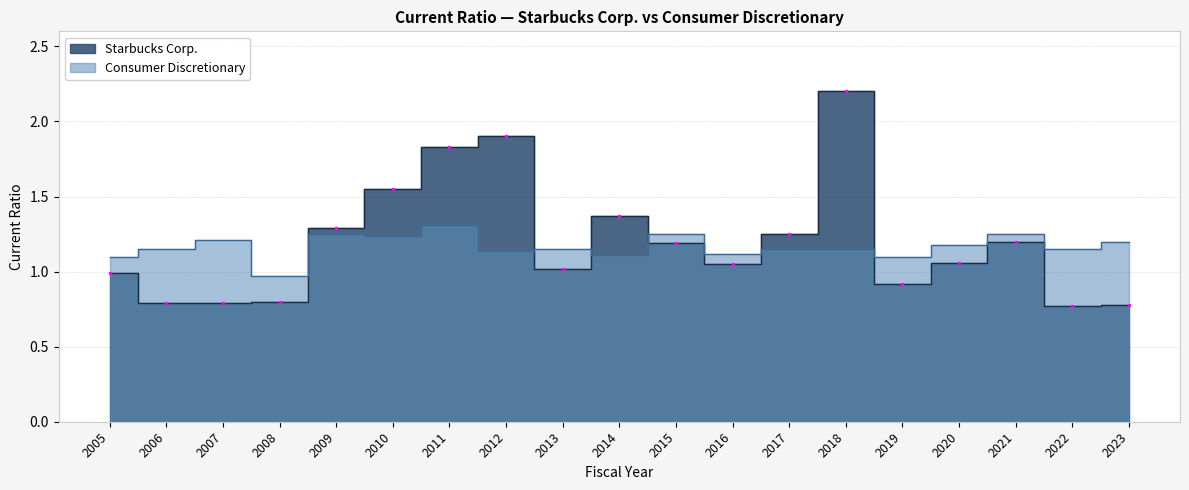

True or false: Starbucks Corp. has more than 2 interior local peaks.

True